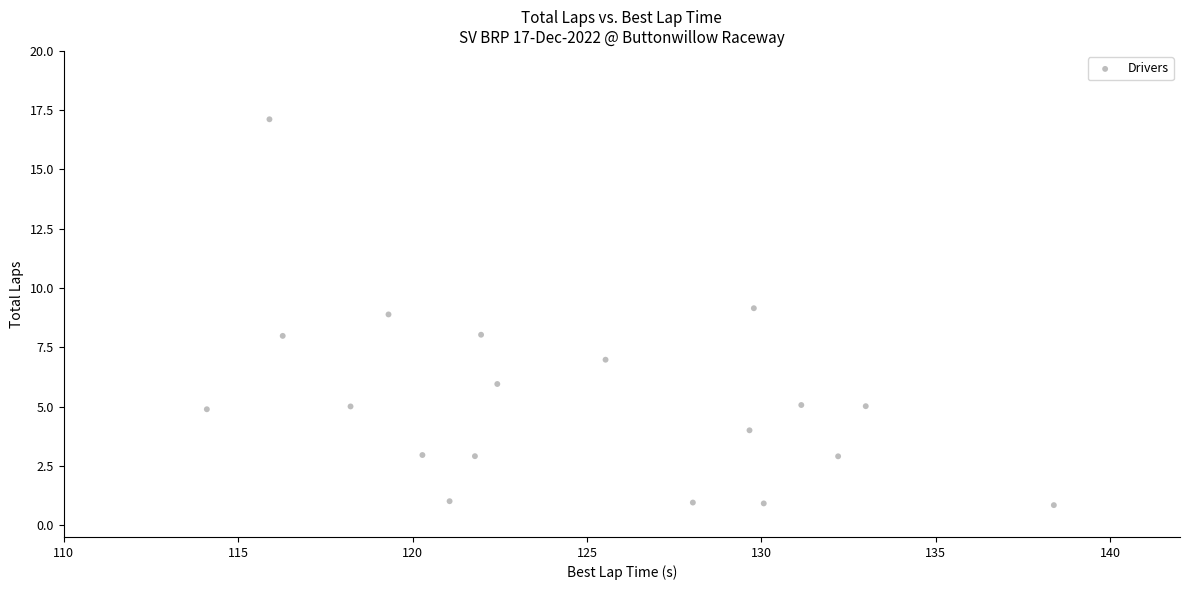

What is the range of Y values (max minus min)?

16.3